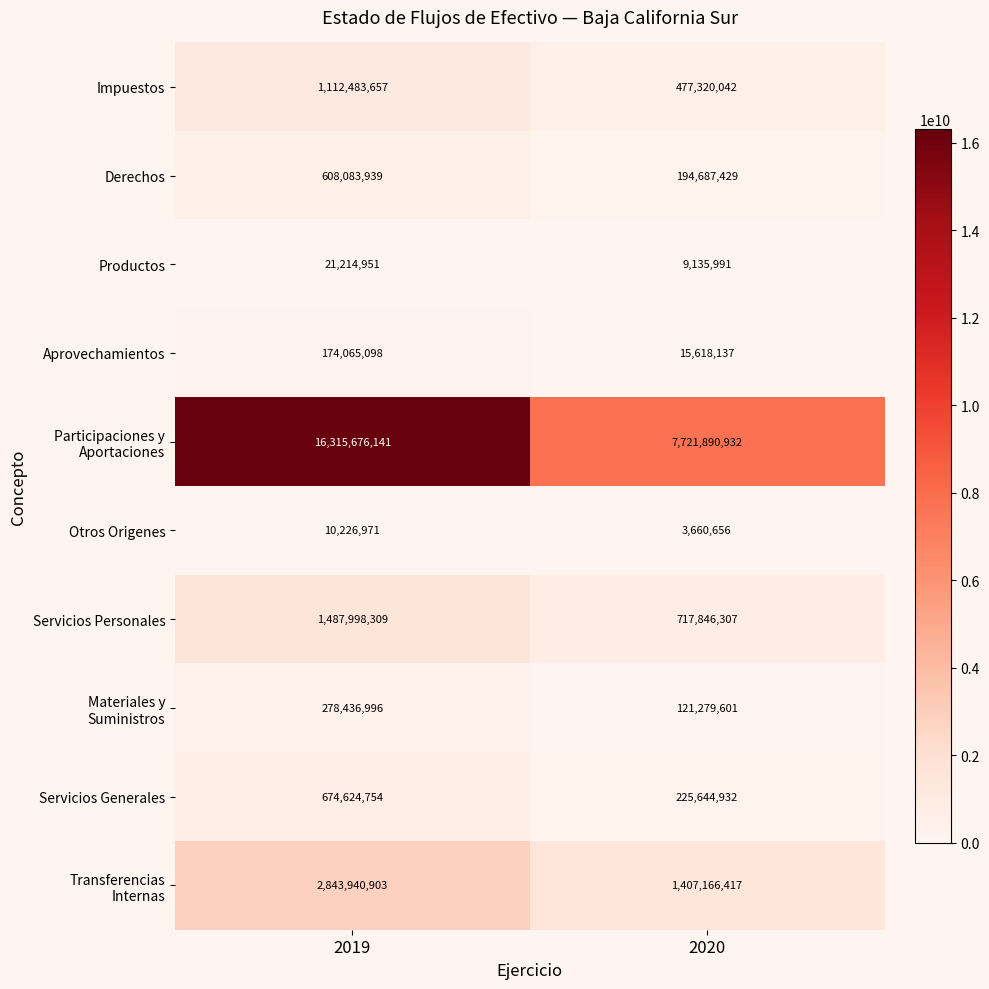

Read the Otros Origenes value at 2019.

10226971